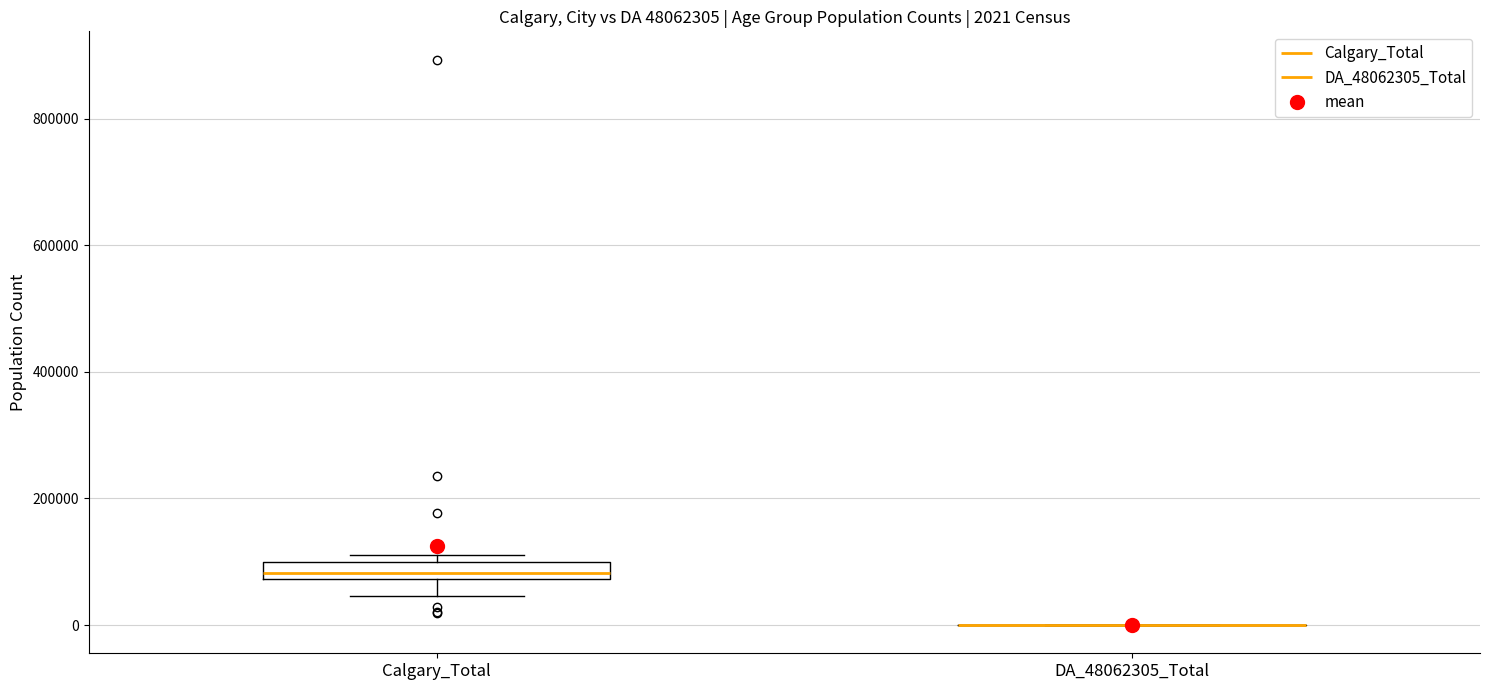

Comparing the boxes themselves (not the whiskers), which one is the tallest?

Calgary_Total